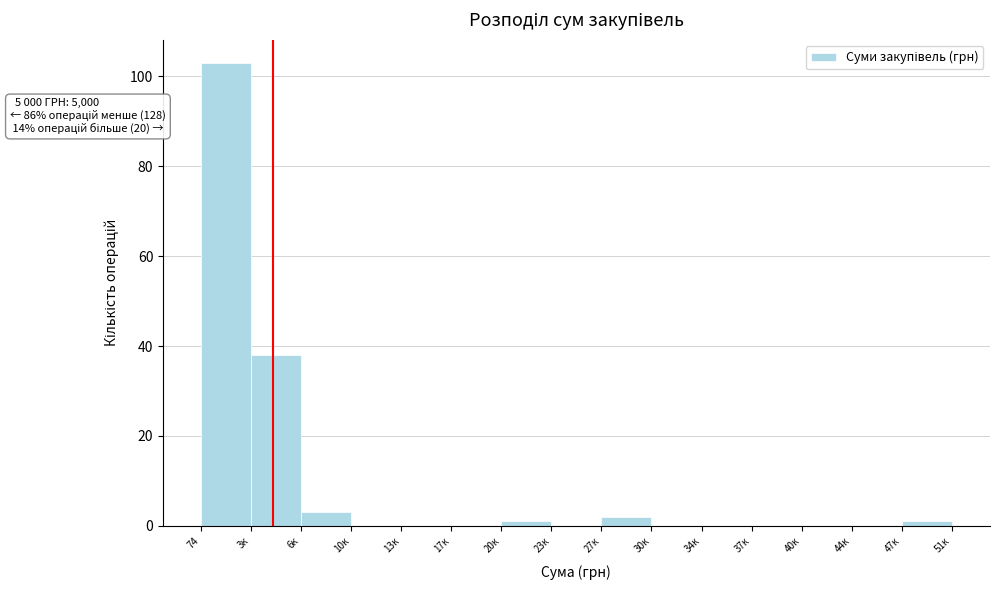

Reading left to right, list all the values displayed in this chart.

74=103	3к=38	6к=3	10к=0	13к=0	17к=0	20к=1	23к=0	27к=2	30к=0	34к=0	37к=0	40к=0	44к=0	47к=1